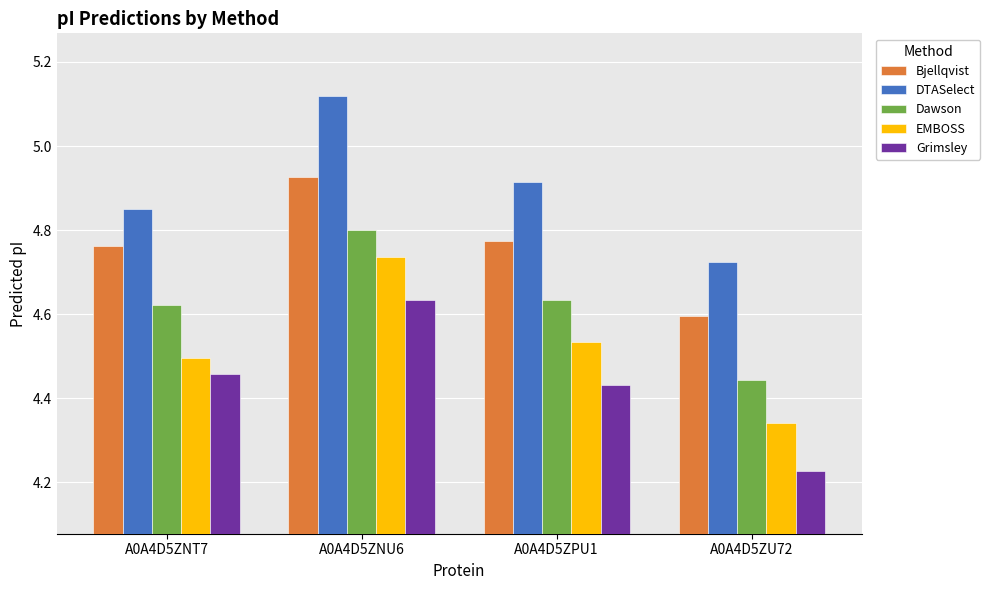

What is the label of the 3rd bar from the left?

A0A4D5ZPU1